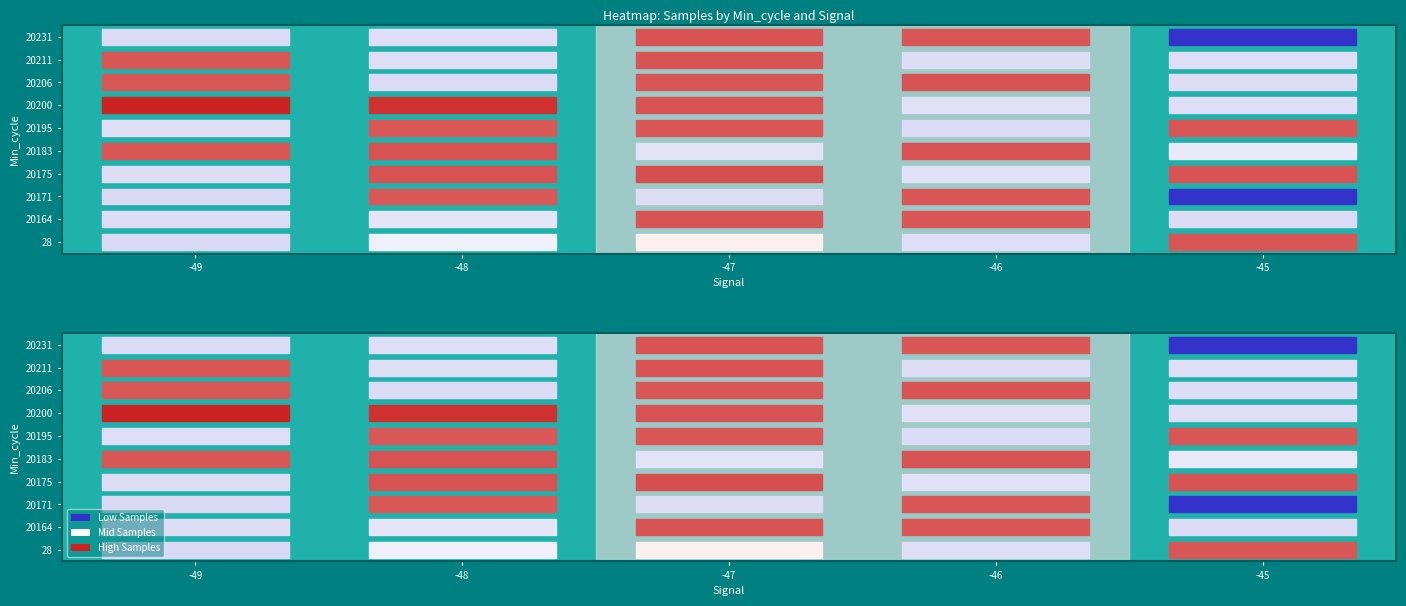

What is the maximum value shown in the chart?

5078036